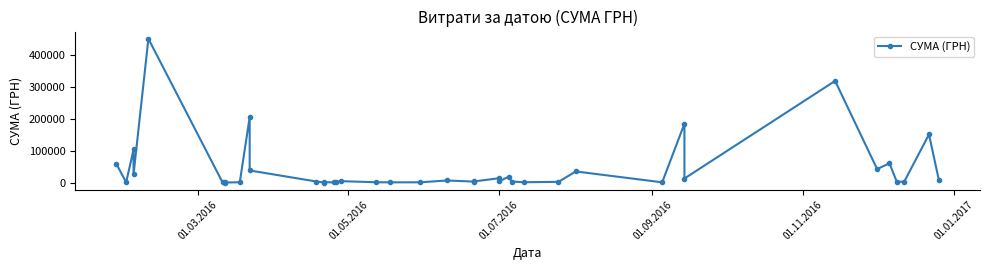

How many points are higher than both their immediate neighbors (excluding endpoints)?

13